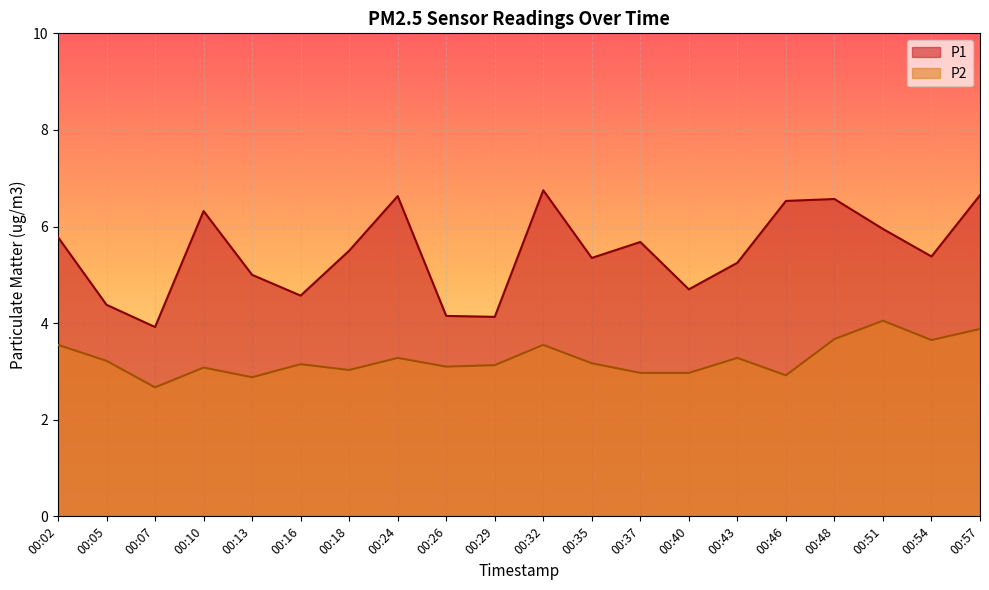

What is the total value across all series at 00:10?

9.4